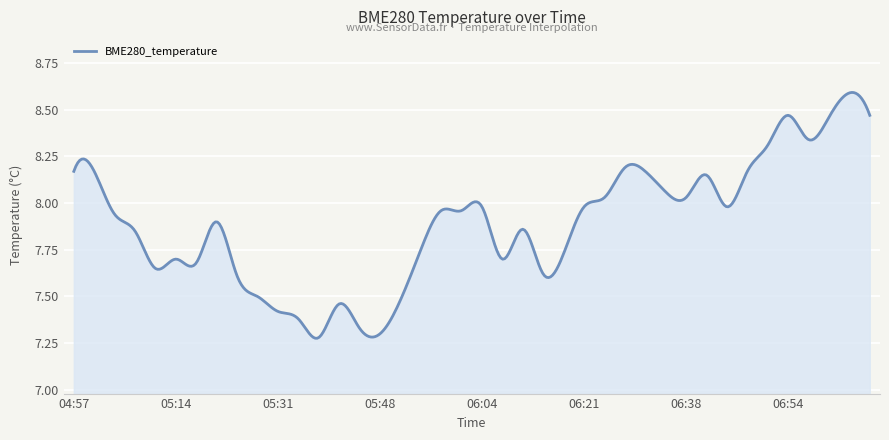

What is the difference between the maximum and minimum values?

1.3